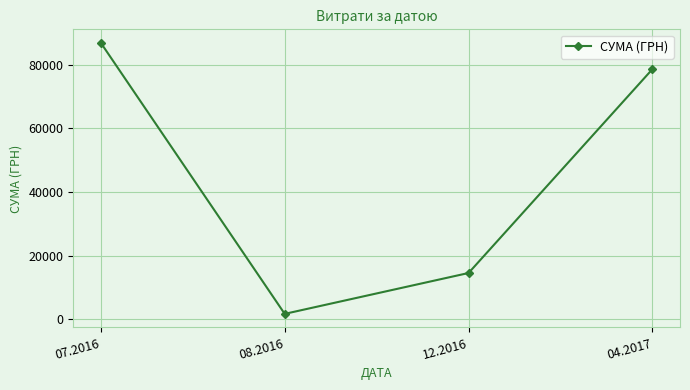

At which category does the chart reach its peak across all series?

07.2016